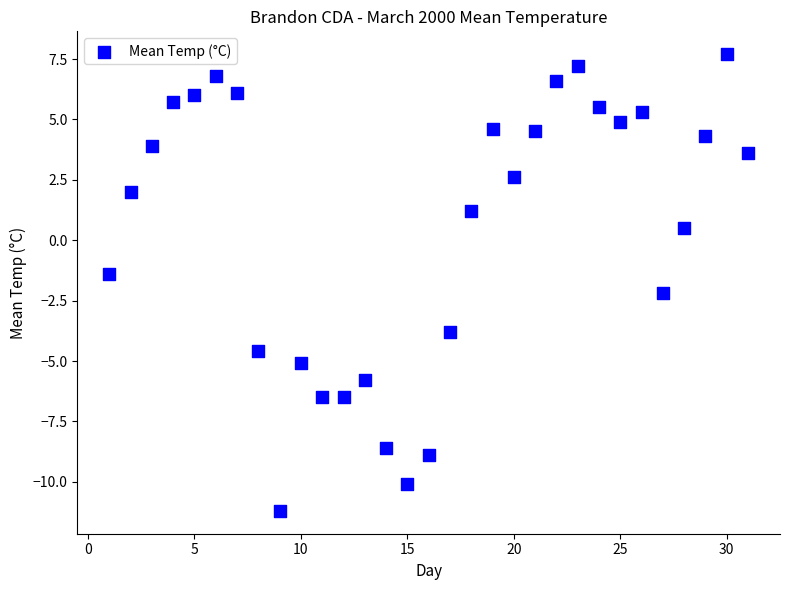

What Y value in the scatter plot is closest to -1?

-1.4